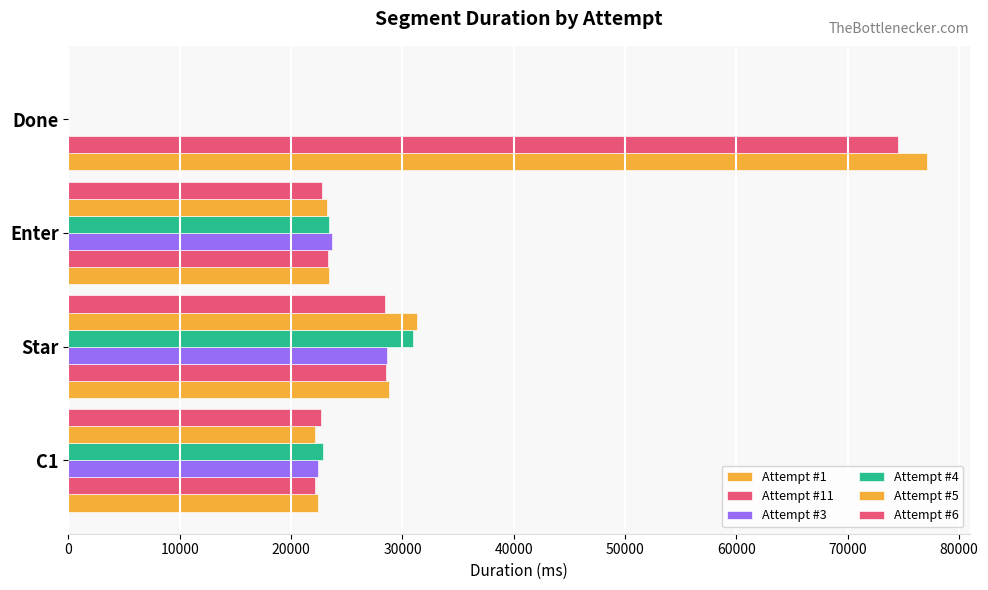

How many positive values does the Attempt #6 series have?

3